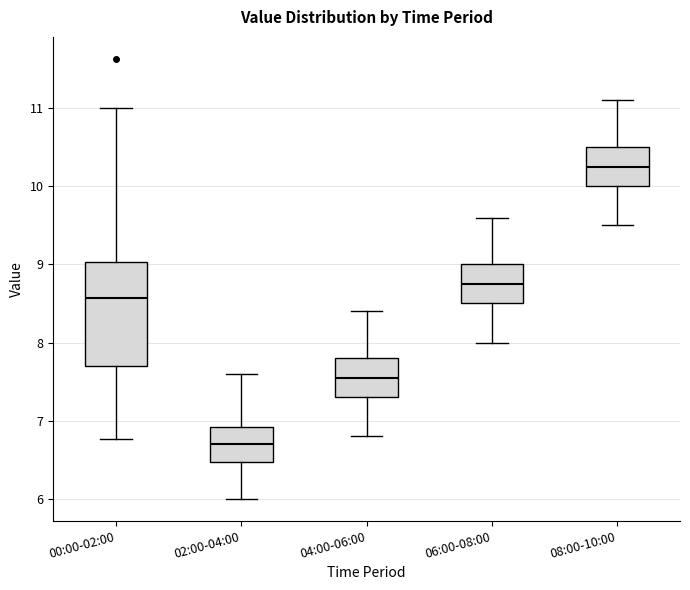

Which box is the tallest, from its lower edge to its upper edge?

00:00-02:00